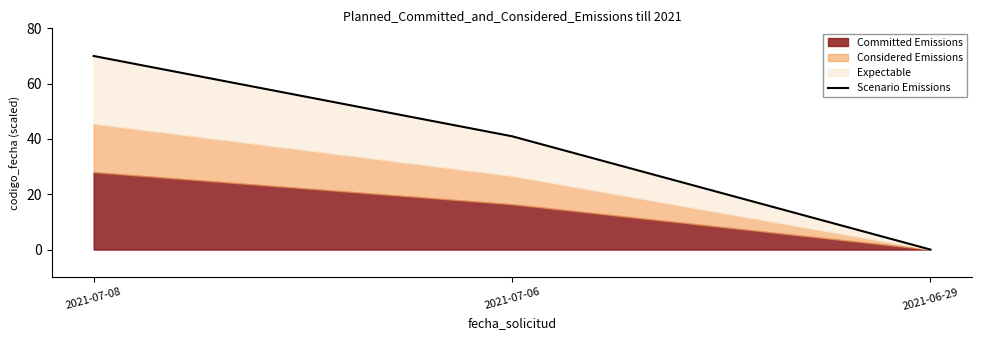

At which label is the value closest to 35?

2021-07-06